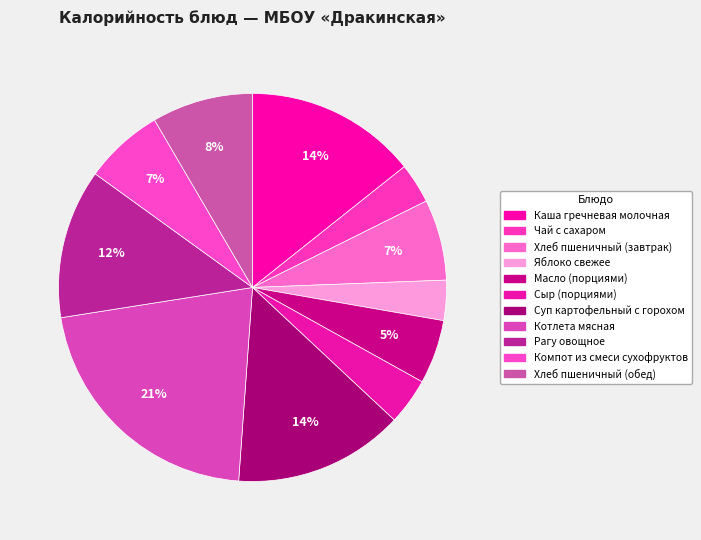

True or false: Хлеб пшеничный (завтрак) accounts for 7% of the total.

True